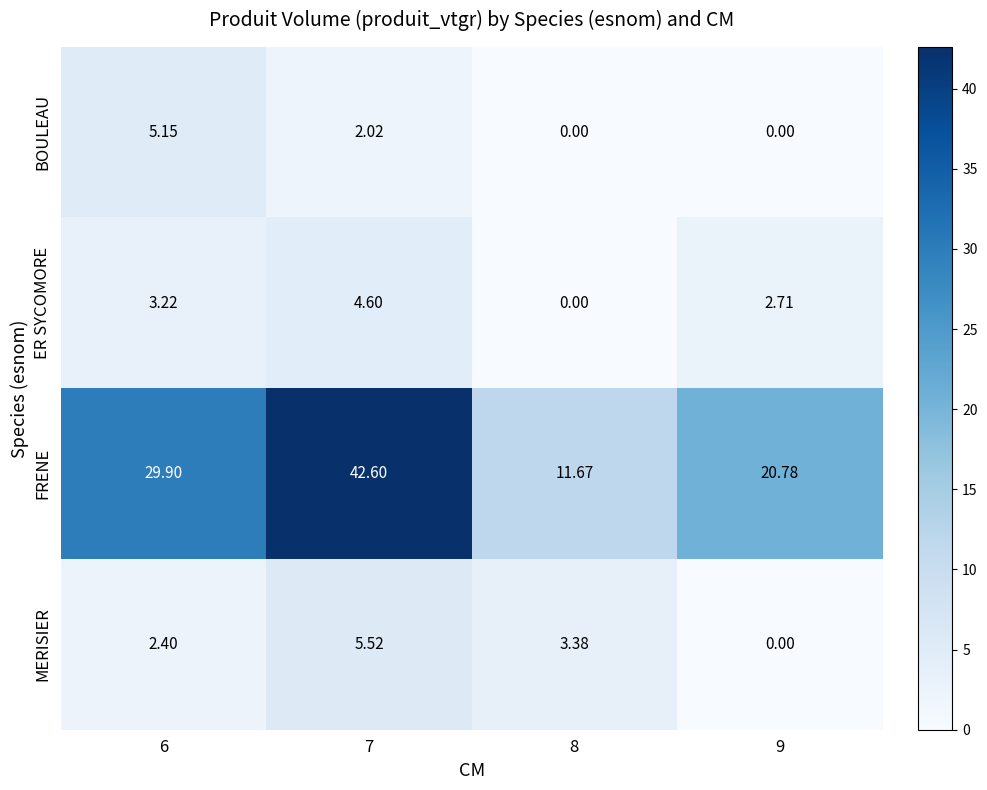

Rank the series at 7 from lowest to highest value.

BOULEAU, ER SYCOMORE, MERISIER, FRENE